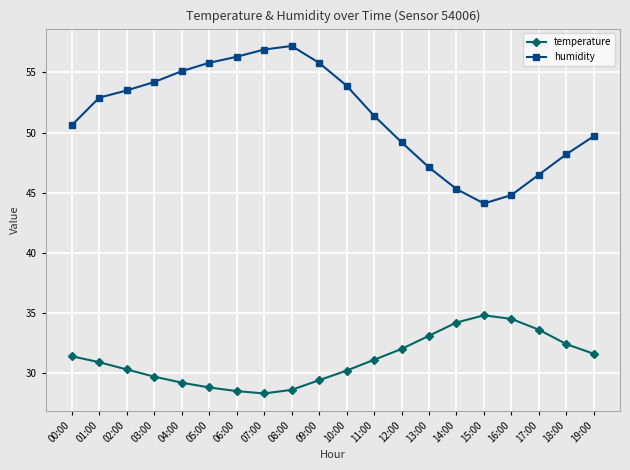

Does the chart display data point markers on the line(s)?

Yes